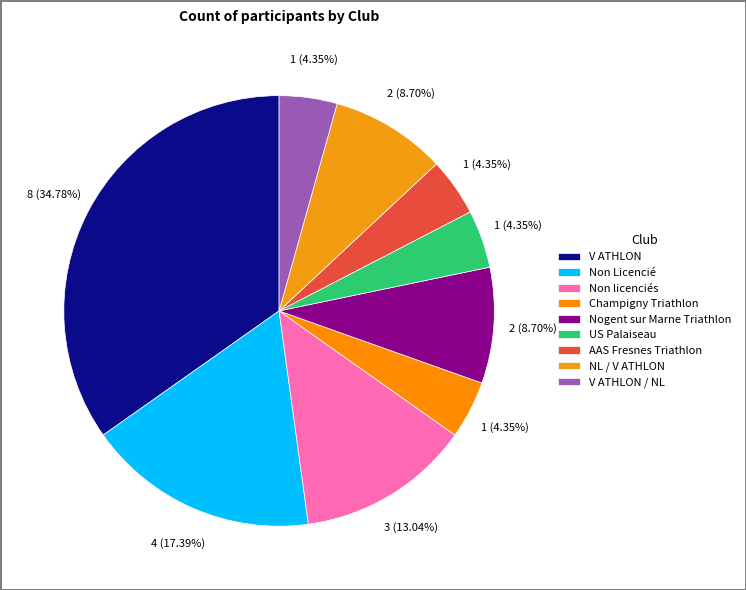

To the nearest percent, what percentage of the pie is Champigny Triathlon?

4%